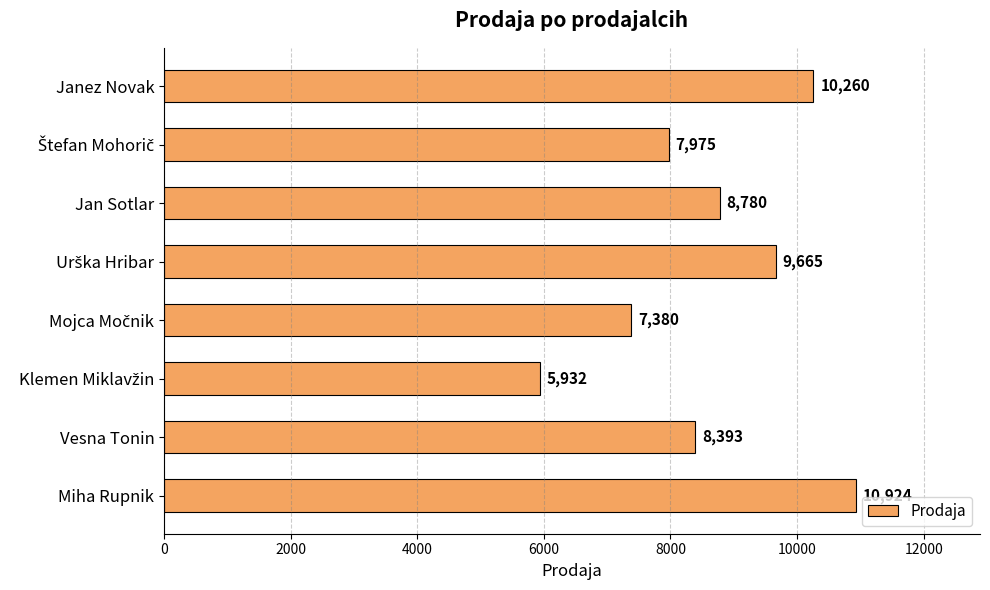

Where is the data nearest to the value 8428?

Vesna Tonin